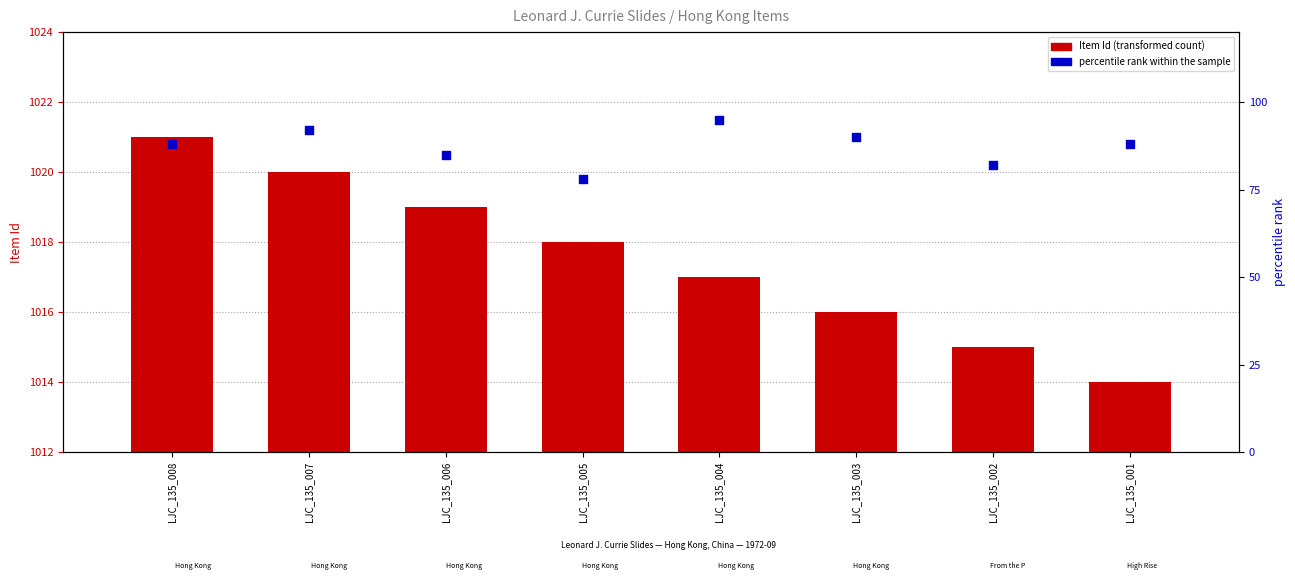

At which category is the sum across all series the highest?

LJC_135_007